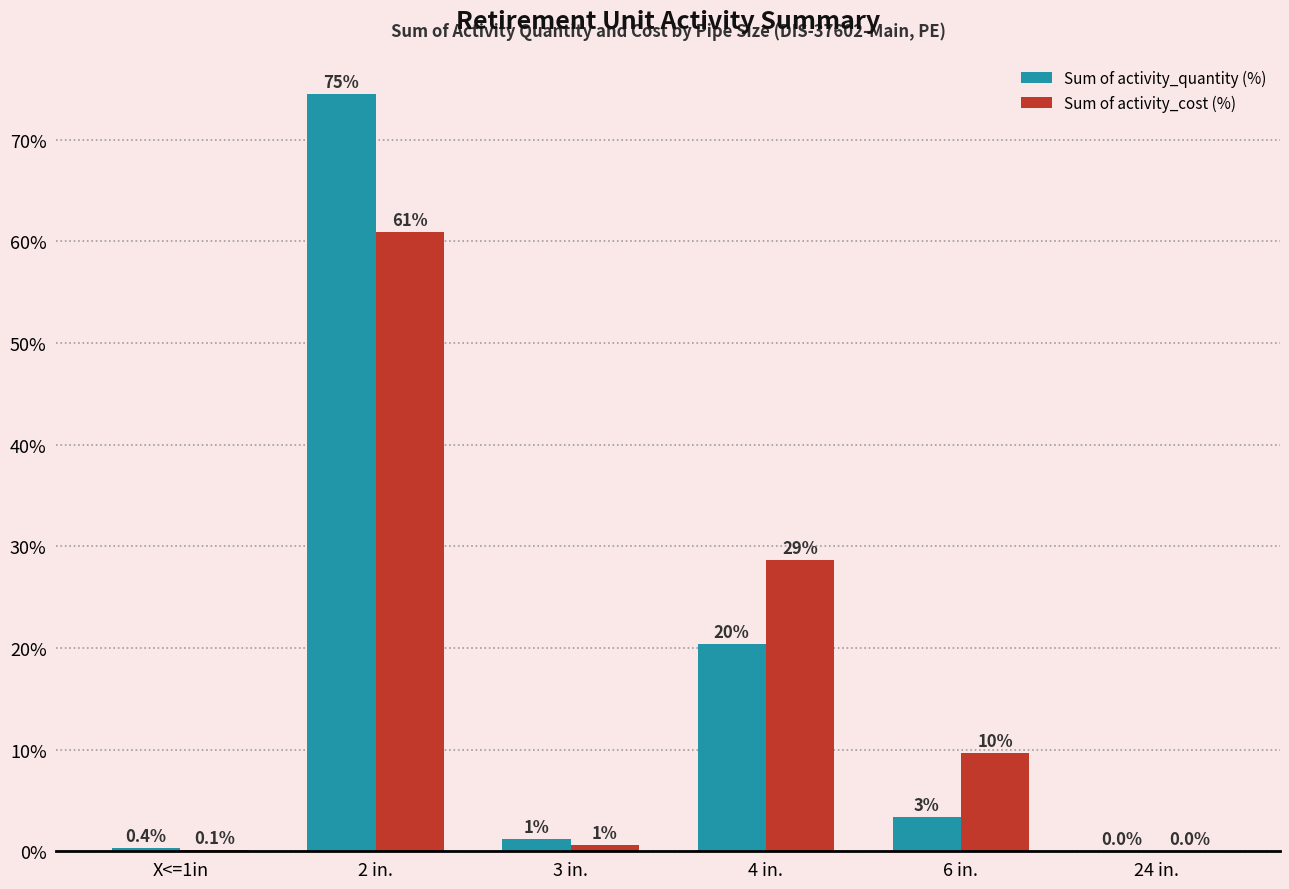

What are all the series names shown in the legend?

Sum of activity_quantity (%), Sum of activity_cost (%)